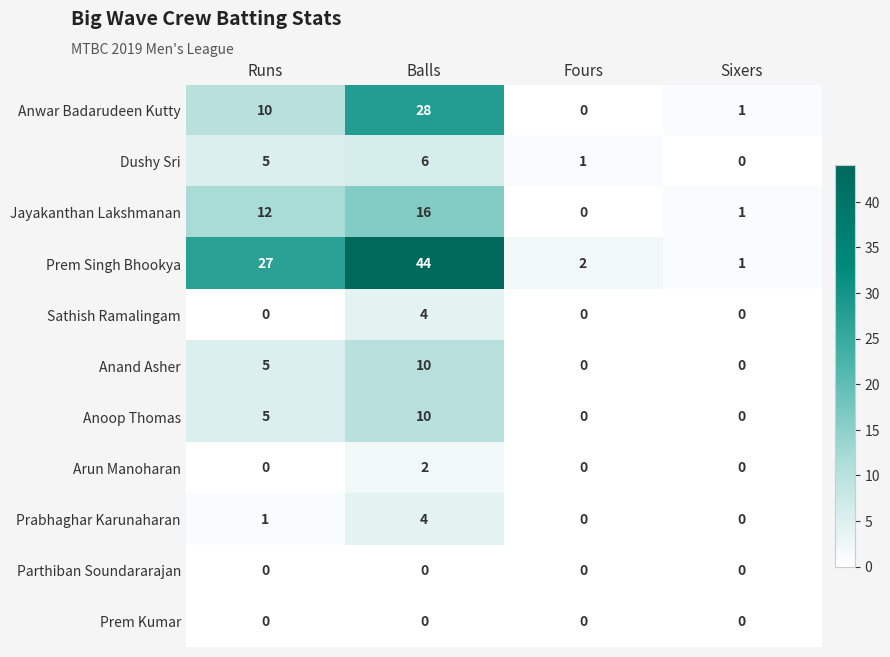

What is the total value across all series at Fours?

3